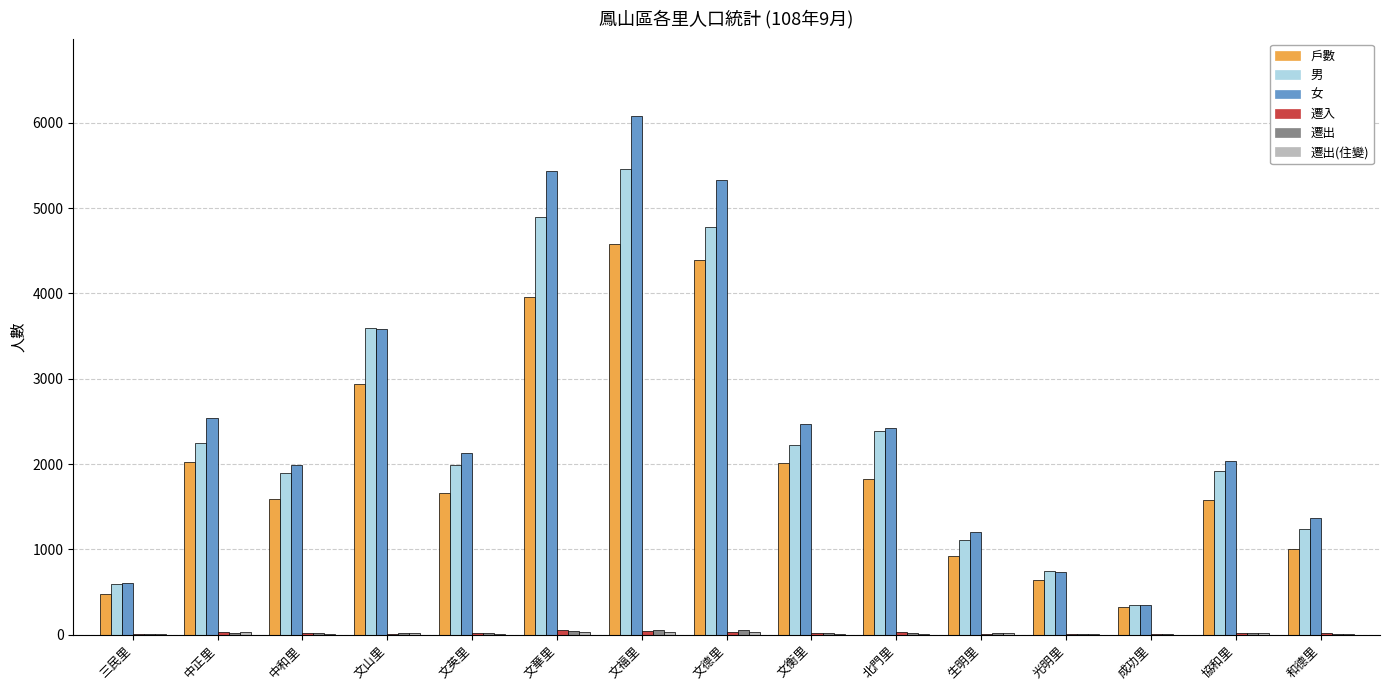

At which category is the sum across all series the highest?

文福里